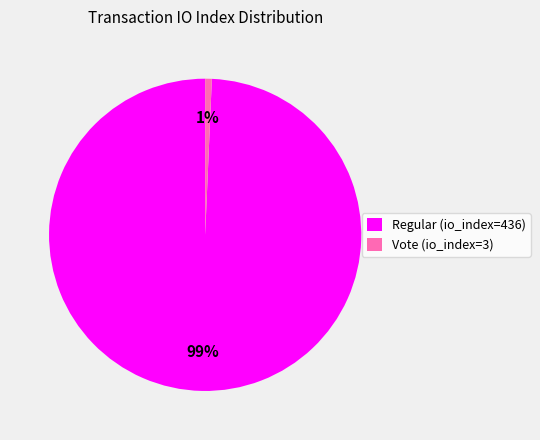

Rank the categories by value from lowest to highest.

Vote (io_index=3), Regular (io_index=436)